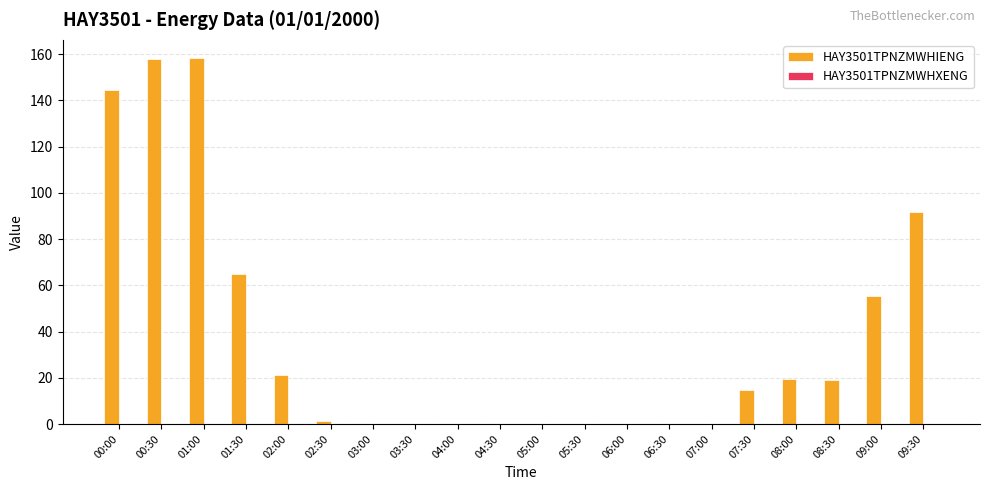

What is the maximum value shown in the chart?

158.2